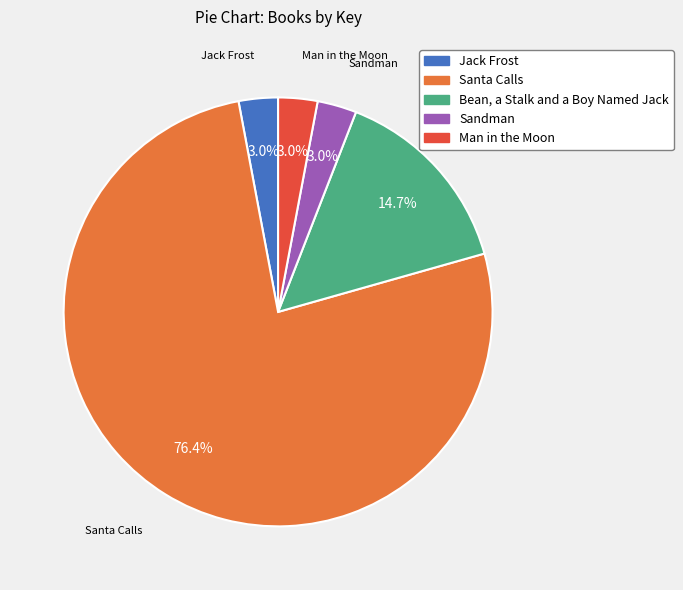

What is the ratio of the value at Sandman to the value at Man in the Moon?

1.0